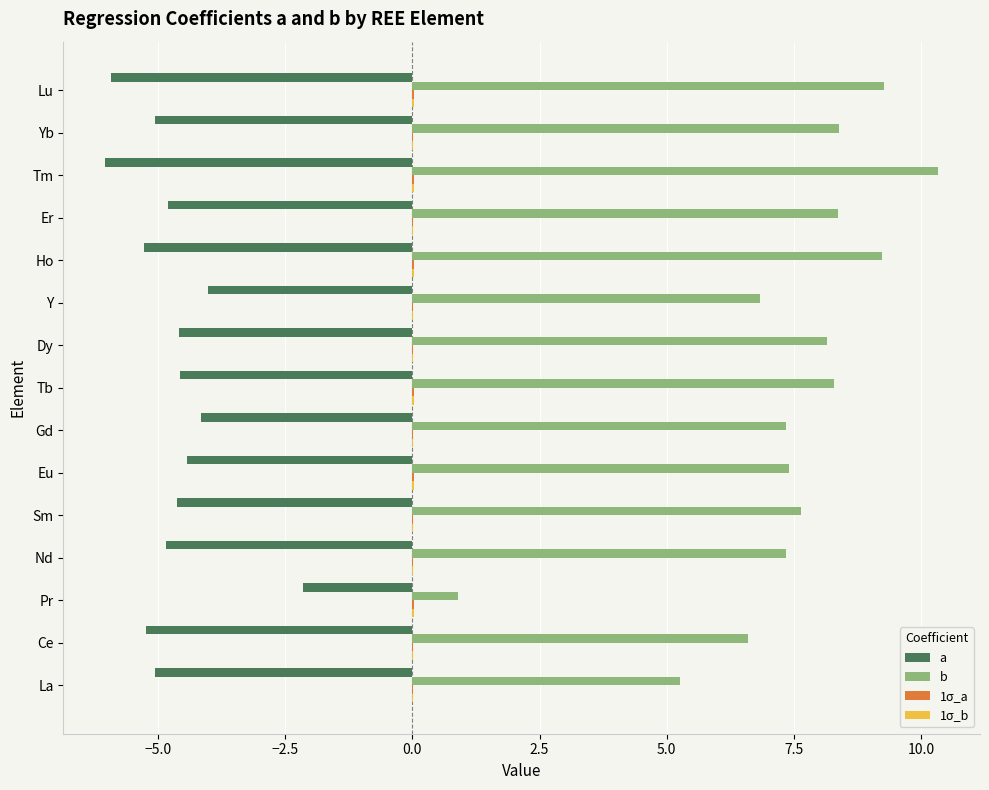

Which series has the largest total across all categories?

b